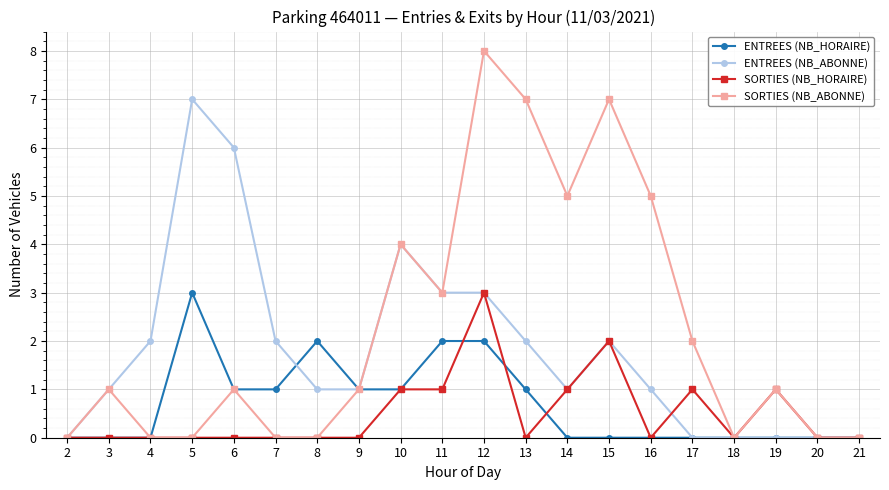

What is the sum of all SORTIES (NB_ABONNE) values?

45